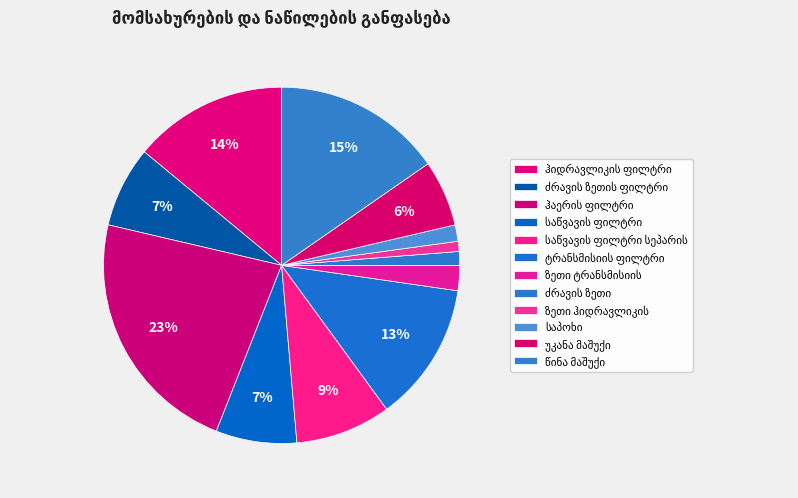

To the nearest percent, what is the average slice percentage?

8%